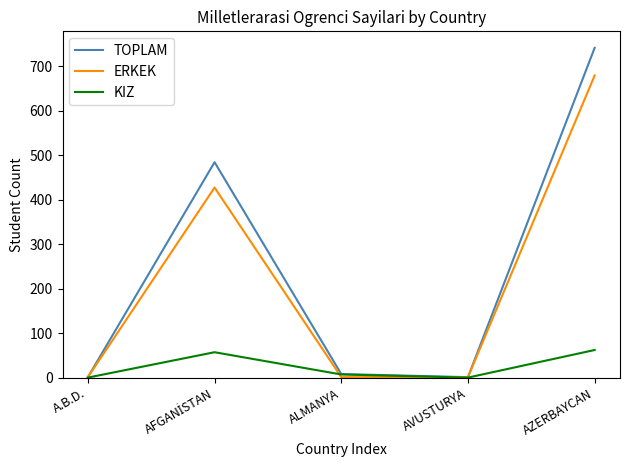

How many series are shown in this chart?

3